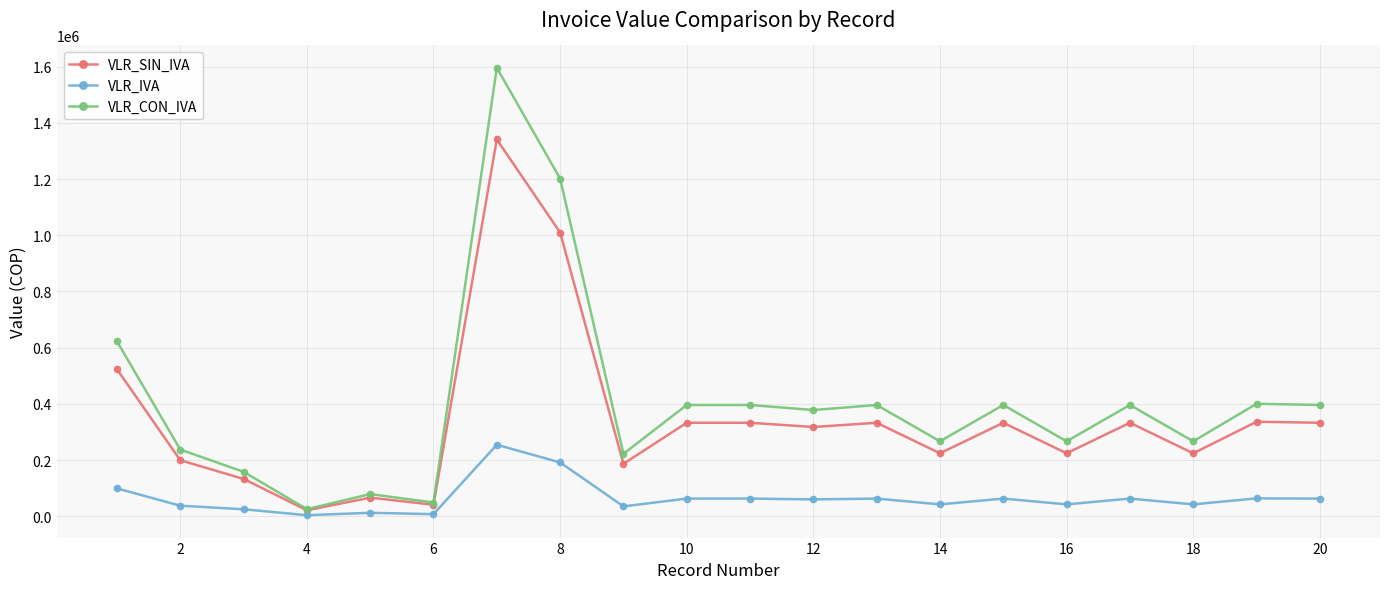

True or false: VLR_SIN_IVA has more than 0 points higher than both neighbors.

True